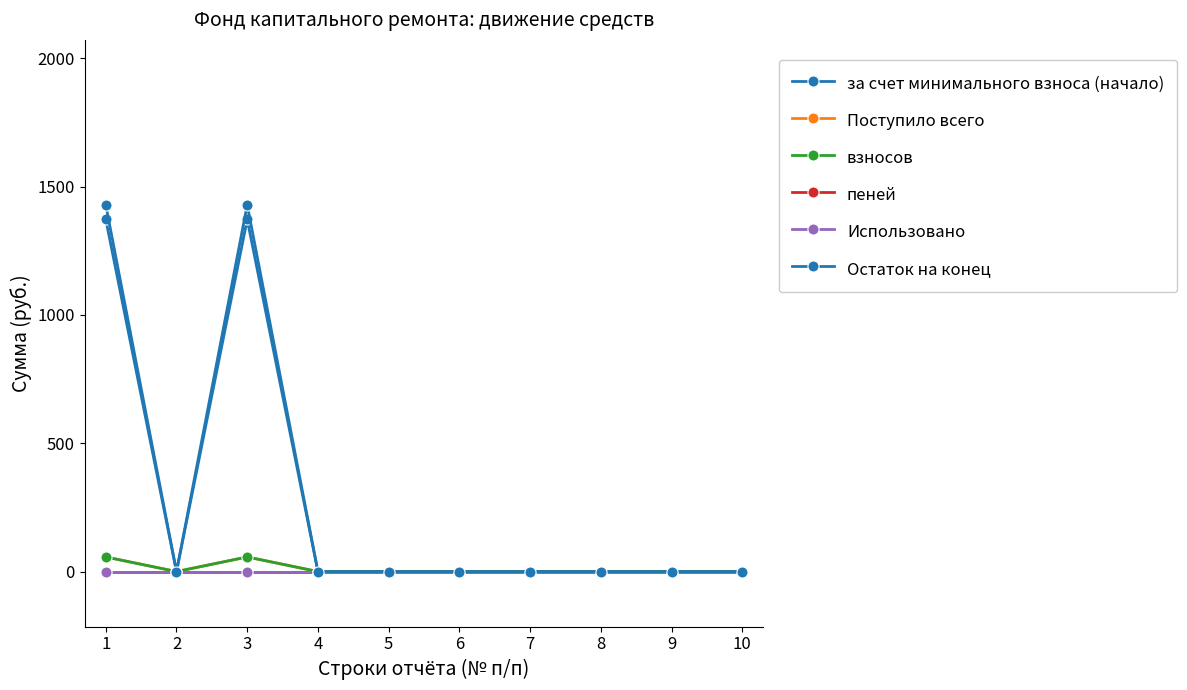

True or false: Остаток на конец and взносов intersect in this chart.

False